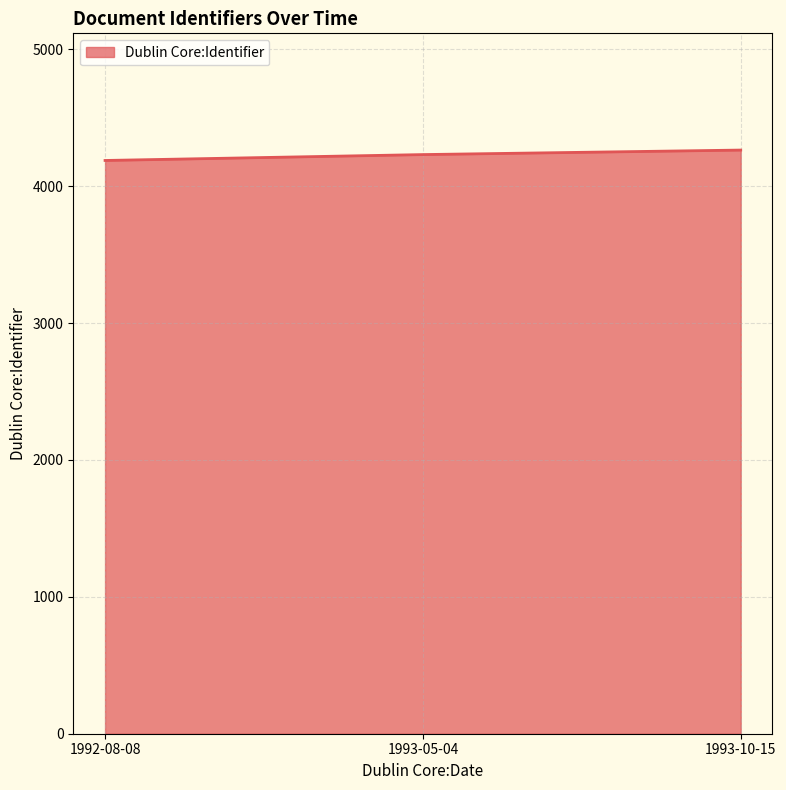

How many lines are shown in the chart?

1